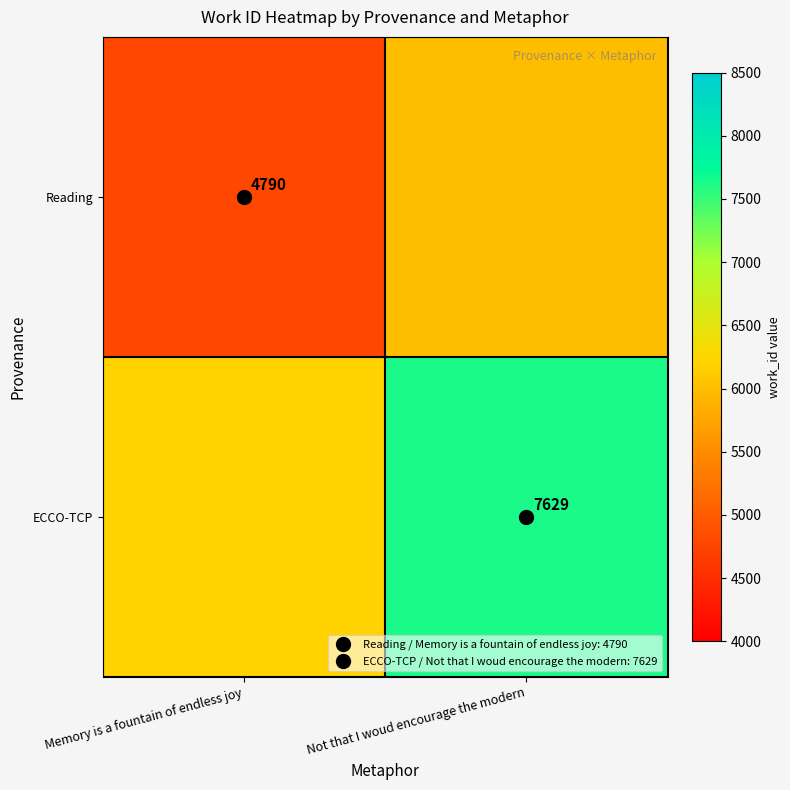

What is the sum of the ECCO-TCP values at Not that I woud encourage the modern and Memory is a fountain of endless joy?

13829